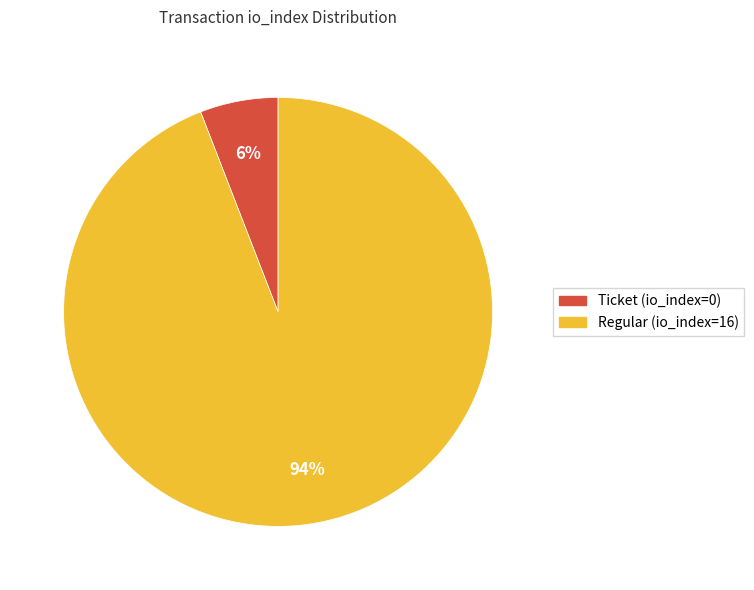

Which slice is the largest?

Regular (io_index=16)